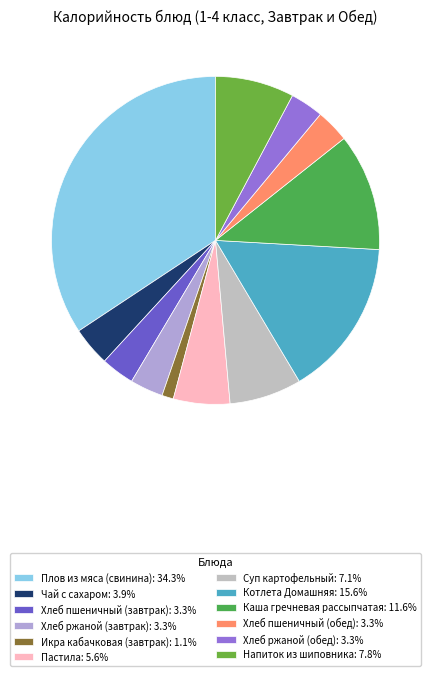

What percentage is the Хлеб пшеничный (обед) slice, to the nearest percent?

3%